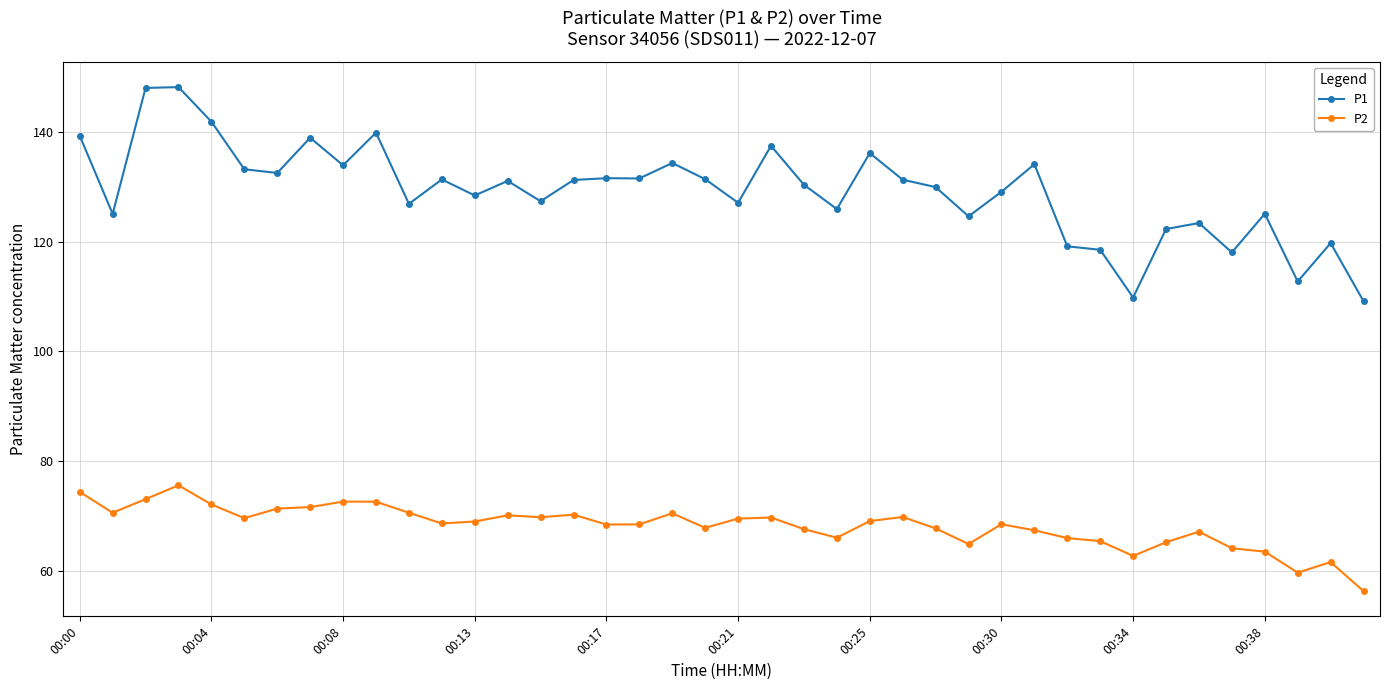

Which series has the widest spread of values?

P1